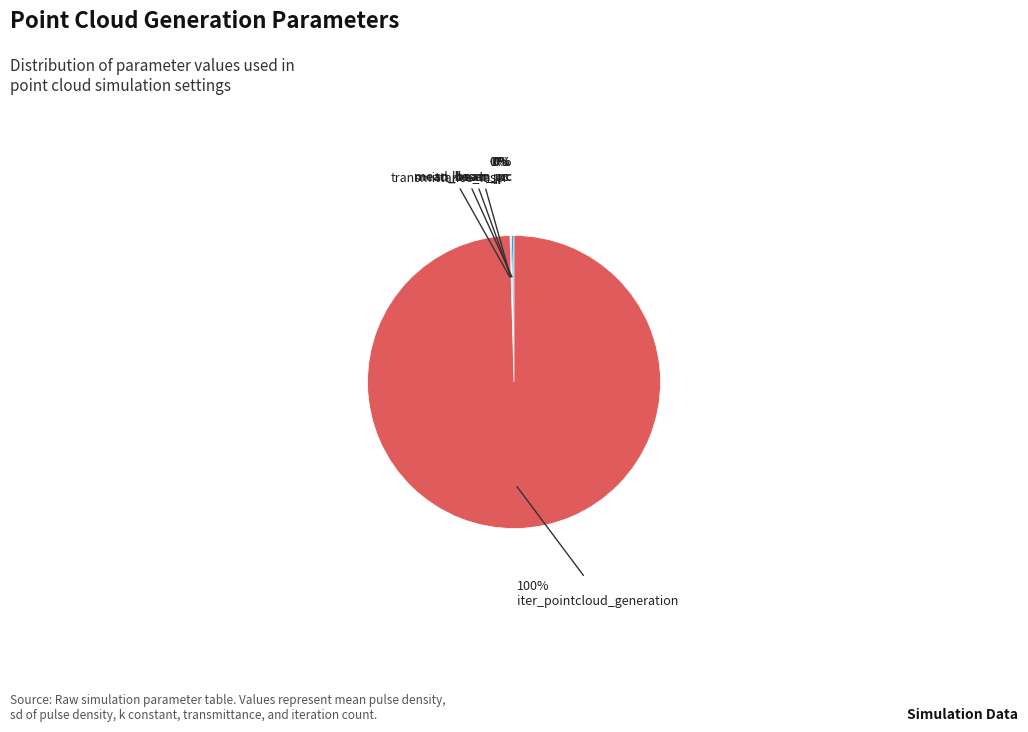

To the nearest percent, what is the difference between the largest and smallest slice percentages?

100%